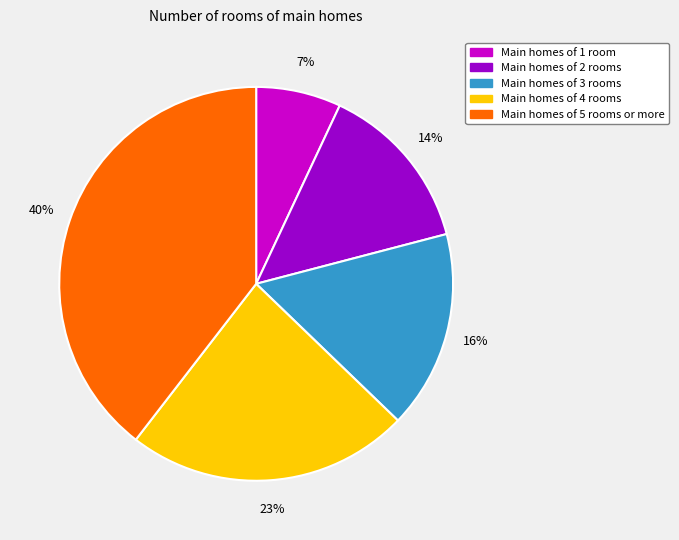

To the nearest percent, what percentage of the pie is Main homes of 5 rooms or more?

40%